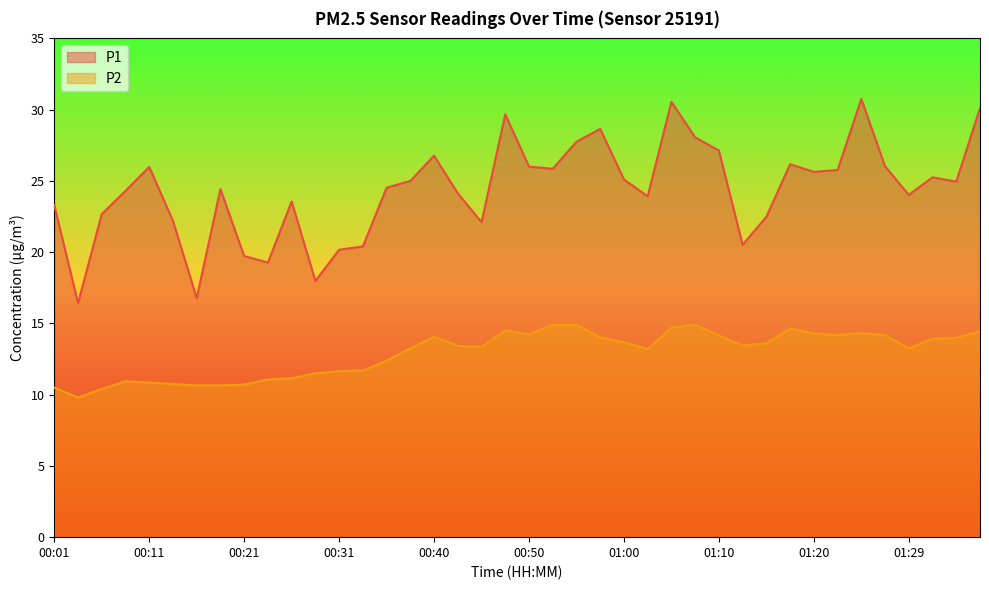

Reading left to right, list all the values displayed in this chart.

P1: 00:01=23.3	00:04=16.4	00:06=22.7	00:09=24.3	00:11=26.0	00:14=22.2	00:16=16.8	00:18=24.4	00:21=19.7	00:23=19.3	00:26=23.6	00:28=18.0	00:31=20.2	00:33=20.4	00:36=24.5	00:38=25.0	00:40=26.8	00:43=24.1	00:45=22.1	00:48=29.7	00:50=26.0	00:53=25.9	00:55=27.8	00:57=28.6	01:00=25.1	01:02=23.9	01:05=30.6	01:07=28.1	01:10=27.1	01:12=20.5	01:15=22.5	01:17=26.2	01:20=25.6	01:22=25.8	01:24=30.8	01:27=26.0	01:29=24.0	01:32=25.2	01:34=24.9	01:37=30.1
P2: 00:01=10.5	00:04=9.8	00:06=10.4	00:09=10.9	00:11=10.8	00:14=10.8	00:16=10.7	00:18=10.7	00:21=10.7	00:23=11.1	00:26=11.2	00:28=11.5	00:31=11.7	00:33=11.7	00:36=12.4	00:38=13.2	00:40=14.1	00:43=13.4	00:45=13.3	00:48=14.5	00:50=14.2	00:53=14.9	00:55=14.9	00:57=14.0	01:00=13.7	01:02=13.2	01:05=14.7	01:07=14.9	01:10=14.2	01:12=13.4	01:15=13.6	01:17=14.6	01:20=14.3	01:22=14.2	01:24=14.3	01:27=14.2	01:29=13.2	01:32=13.9	01:34=14.0	01:37=14.4